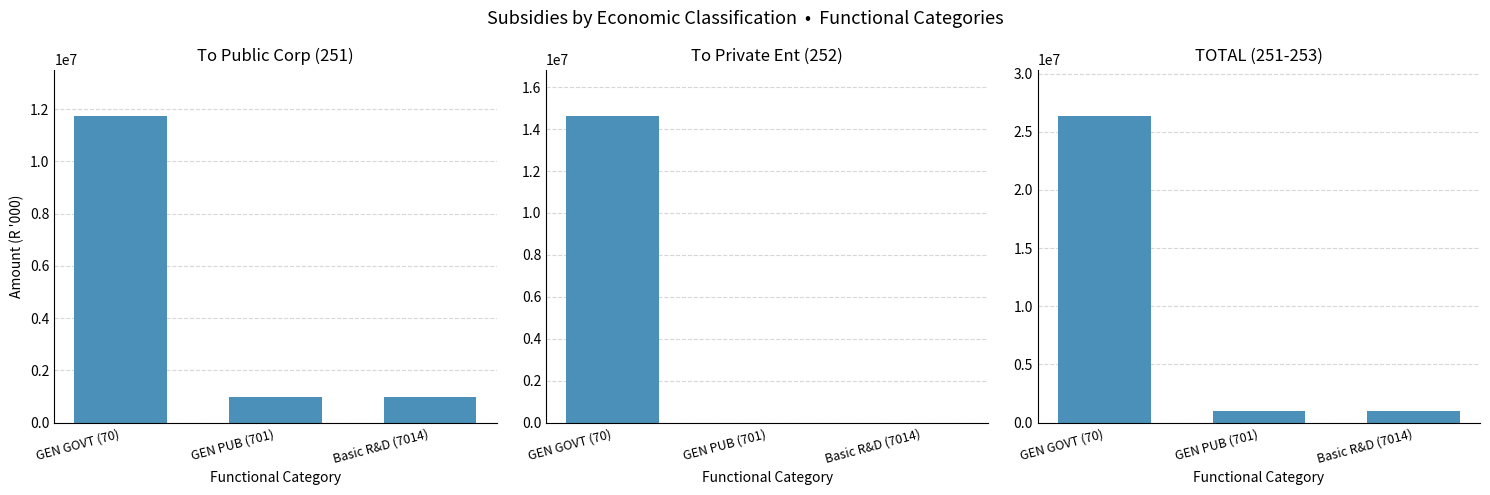

Are the bars horizontal?

No